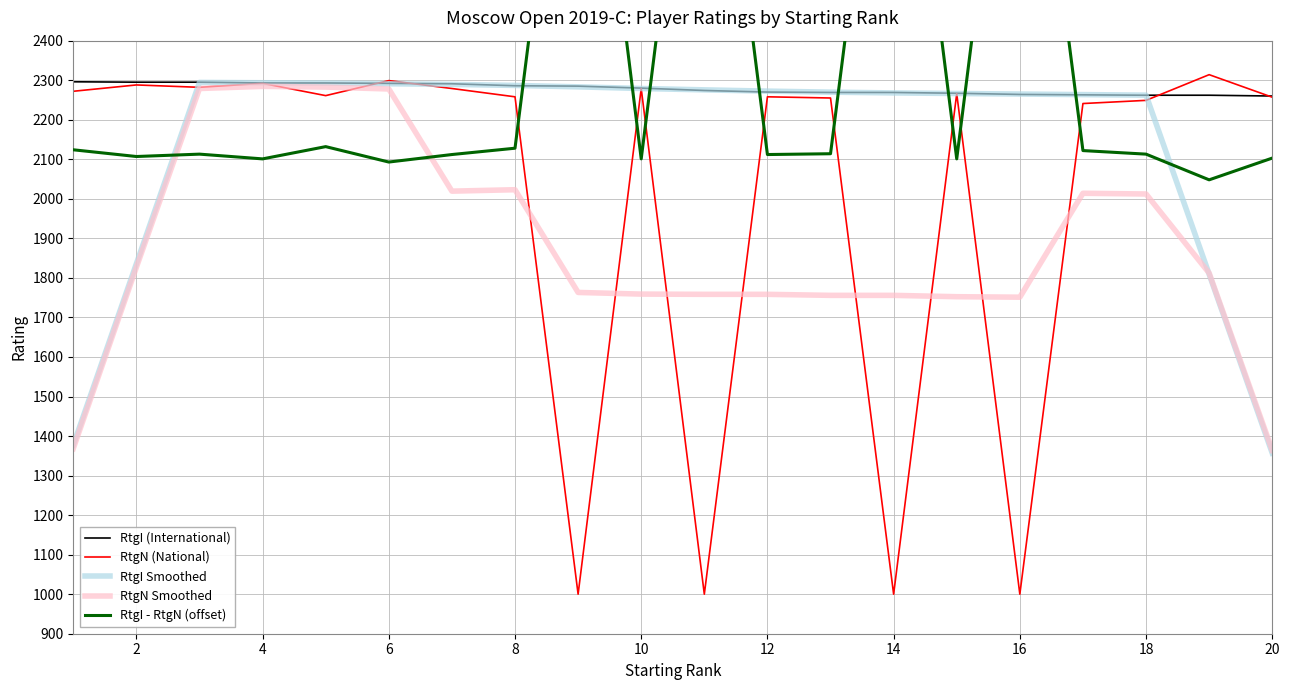

What is the difference between the second highest and minimum values in the RtgN Smoothed series?

918.6